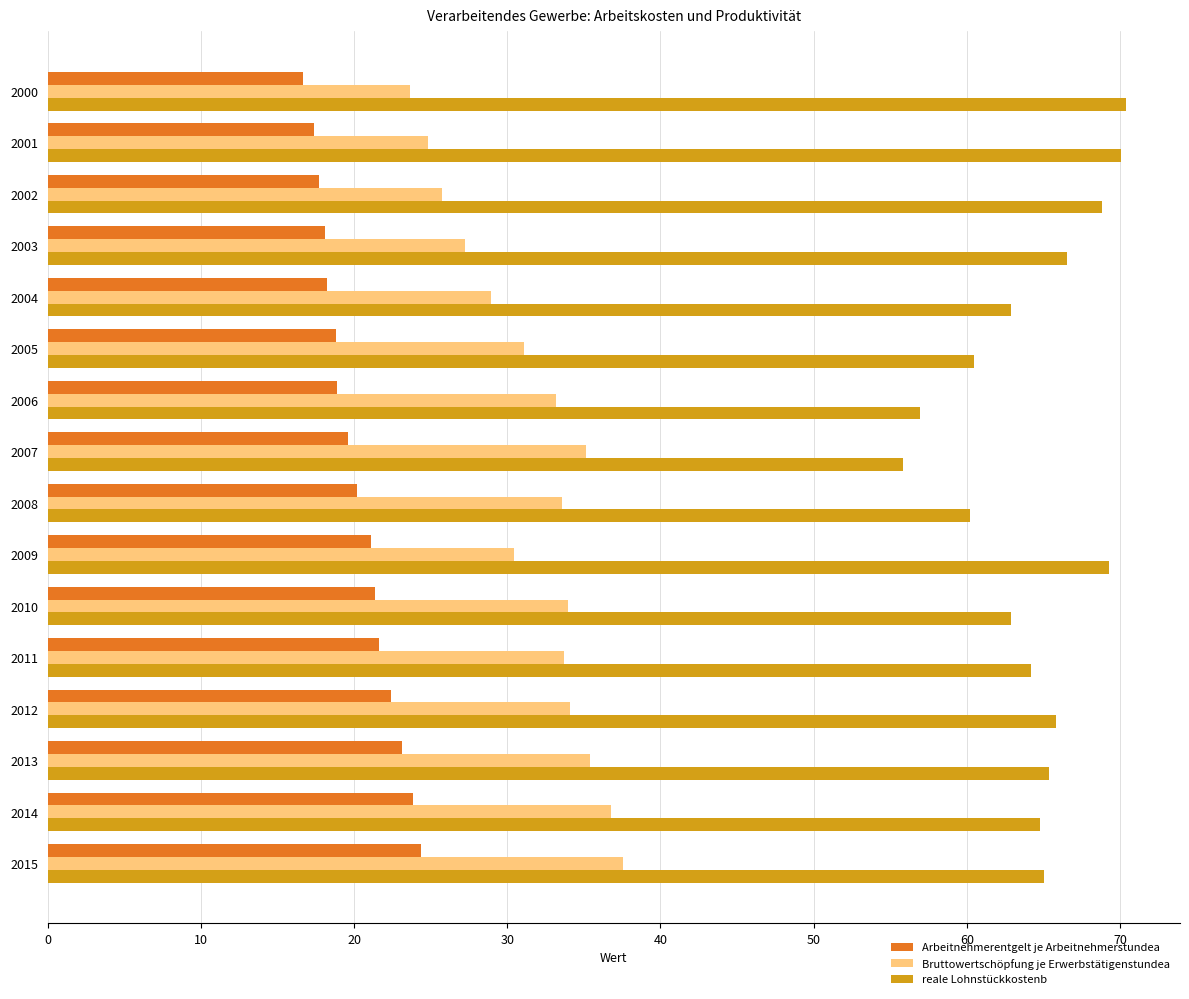

What is the sum of the Arbeitnehmerentgelt je Arbeitnehmerstundea values at 2001 and 2004?

35.6